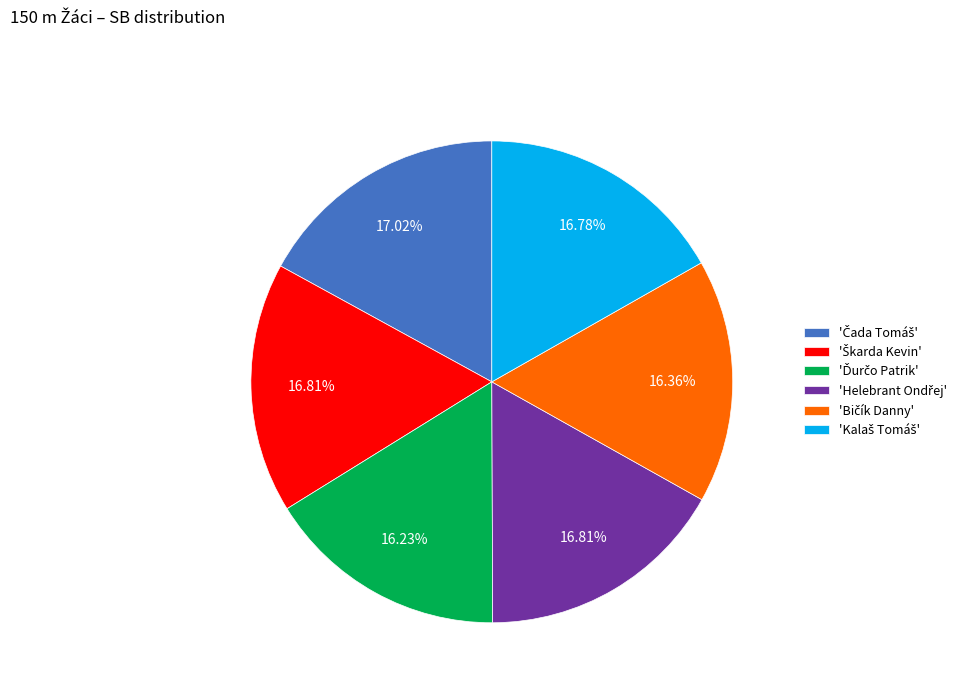

Is there any slice that represents more than half of the pie?

No